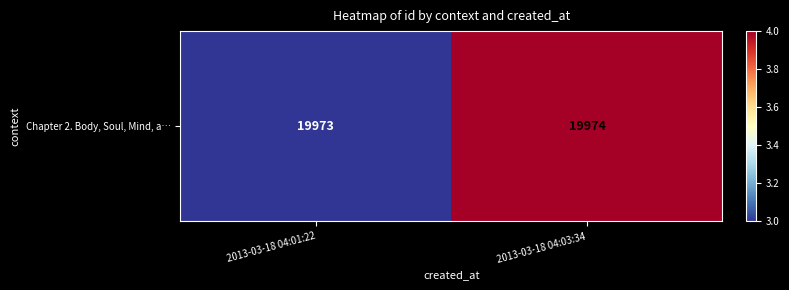

True or false: the data shows 11647 at 2013-03-18 04:03:34.

False